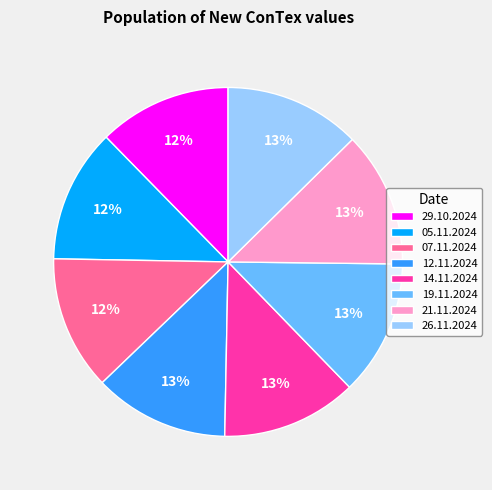

What is the ratio of the value at 14.11.2024 to the value at 21.11.2024?

1.0